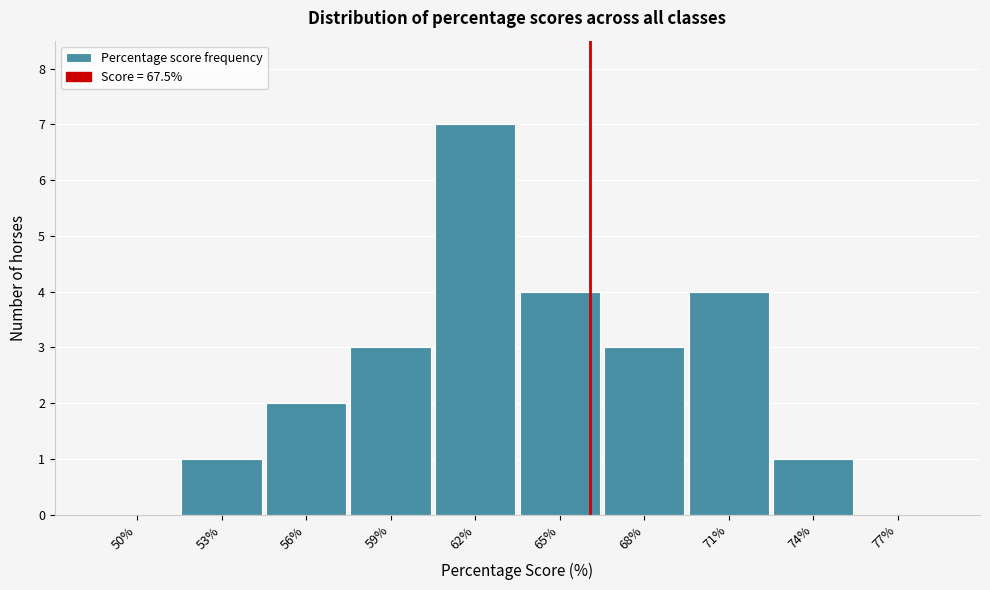

Reading right to left, list all the values displayed in this chart.

77%=0	74%=1	71%=4	68%=3	65%=4	62%=7	59%=3	56%=2	53%=1	50%=0